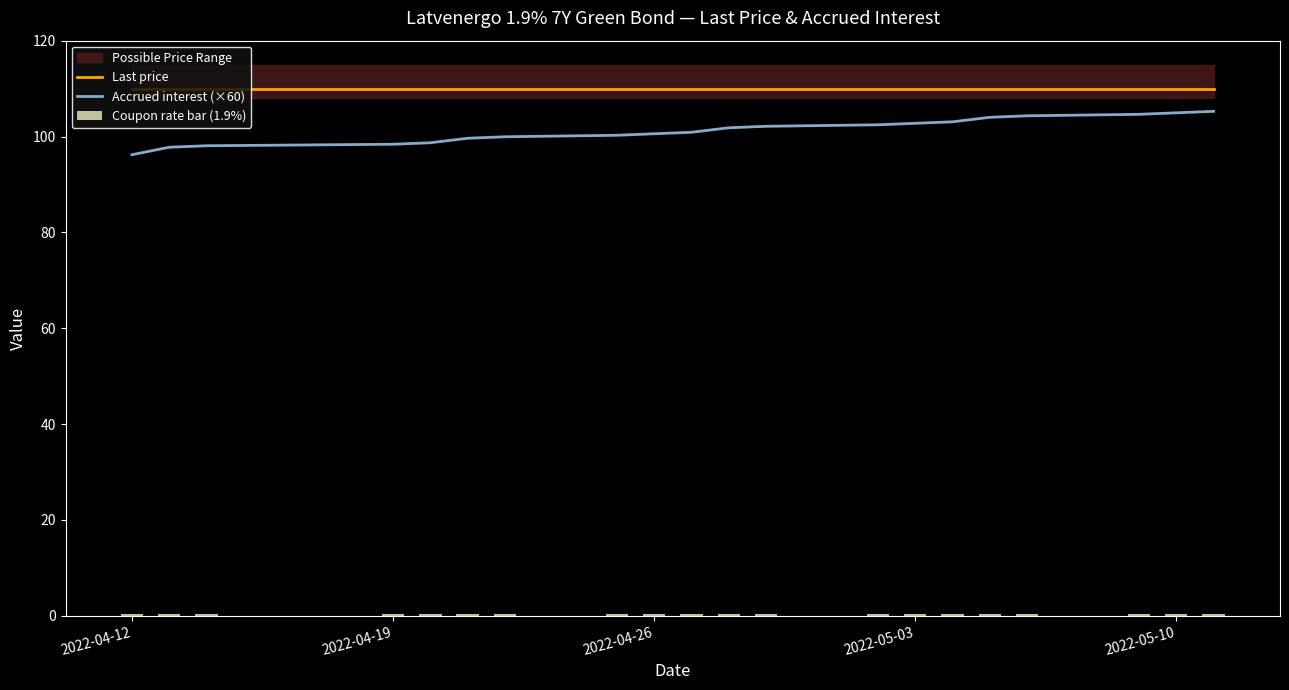

How many categories are shown in the chart?

20